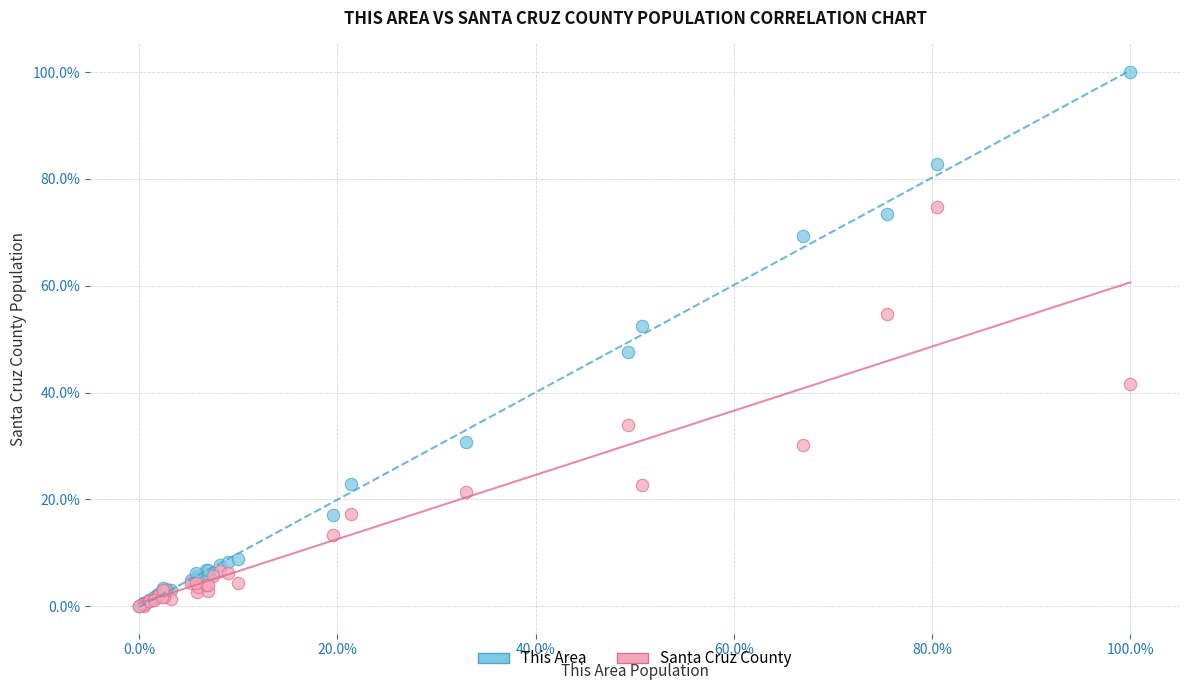

Which series reaches the maximum Y coordinate?

This Area